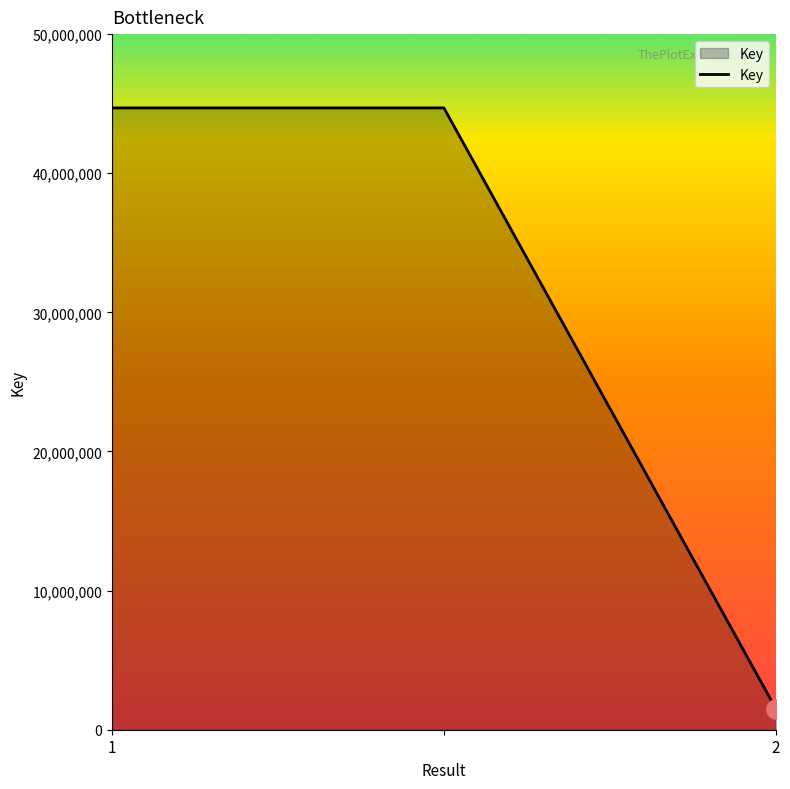

What is the difference between the maximum and minimum values?

43183484